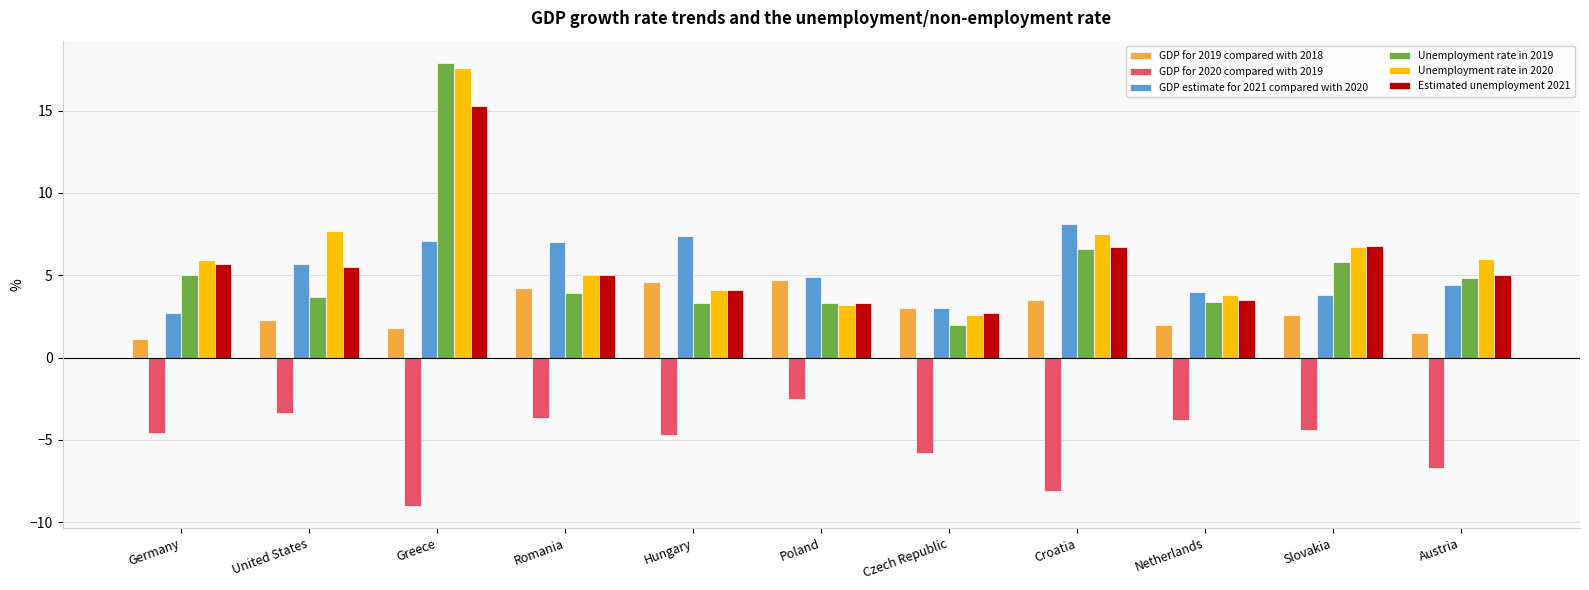

What is the difference between the maximum and minimum values in the GDP estimate for 2021 compared with 2020 series?

5.4